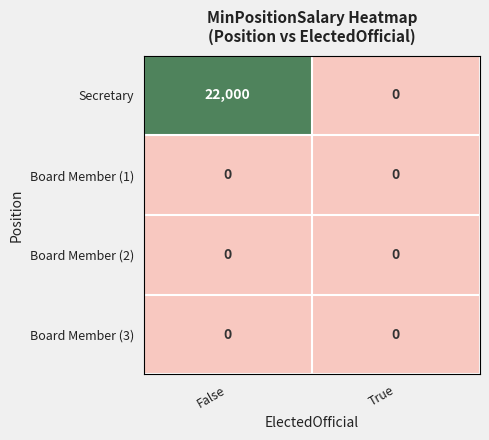

At which category is the sum across all series the highest?

False